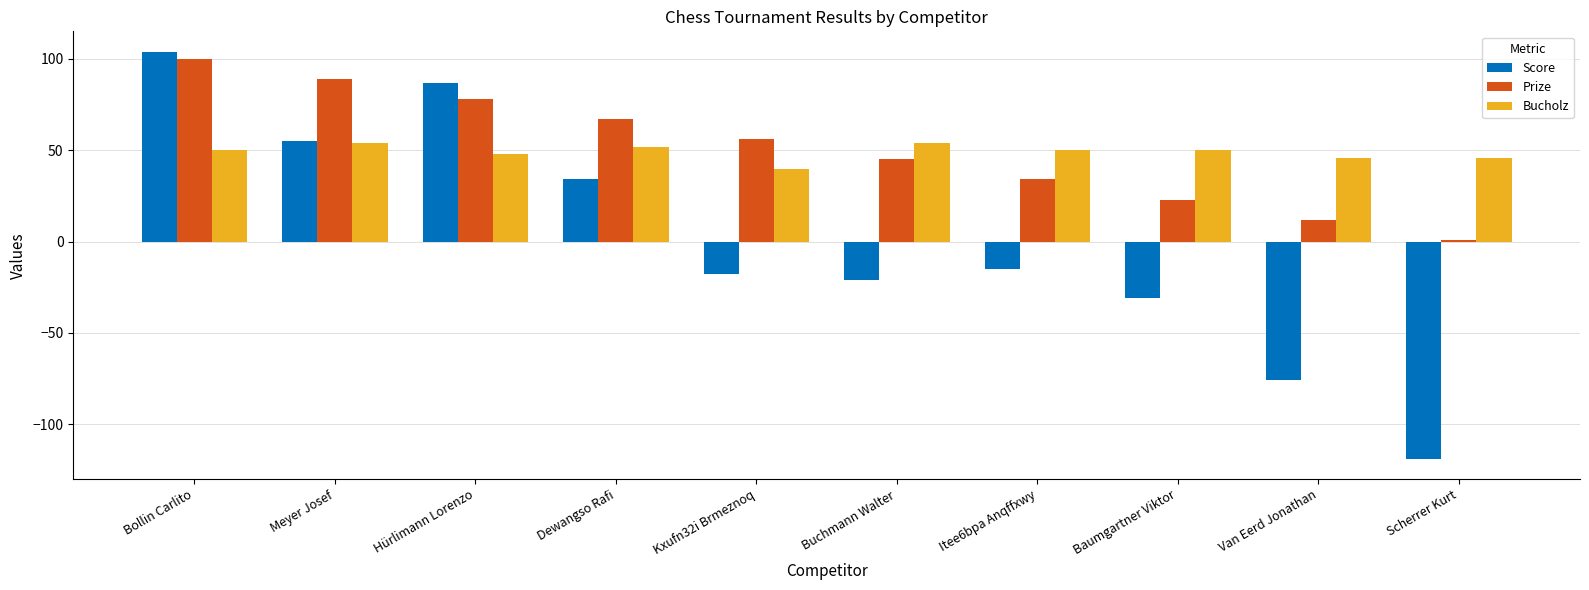

Is the value of Prize at Itee6bpa Anqffxwy greater than the value of Bucholz at Kxufn32i Brmeznoq?

No